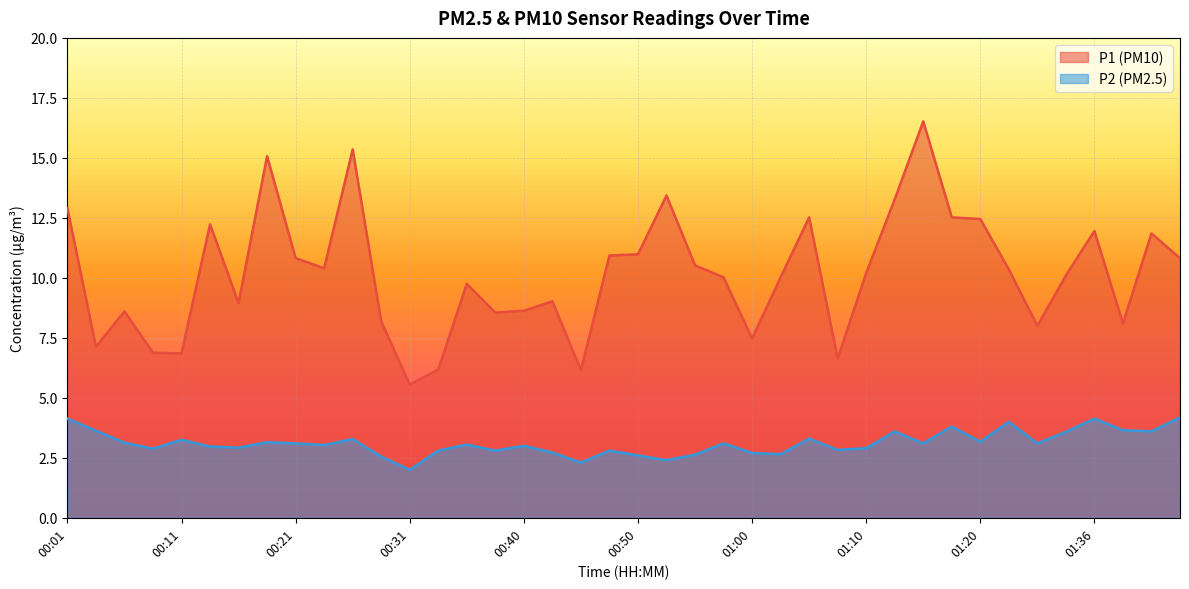

The P1 series shows 5.4 at 00:21. True or false?

False